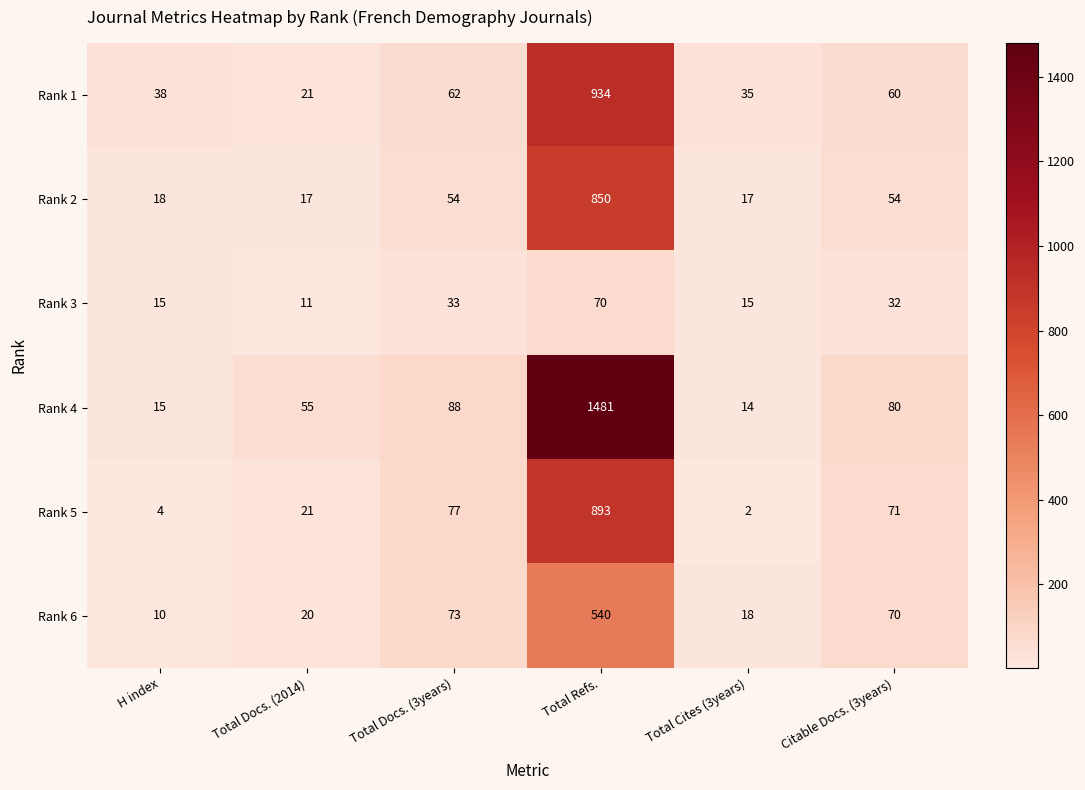

What is the difference between the maximum and minimum values in the Rank 3 series?

59